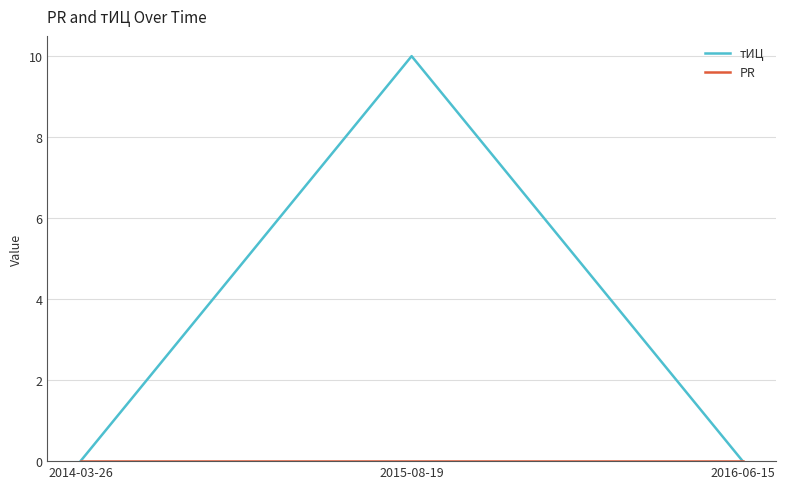

What position from the right is 2014-03-26?

3